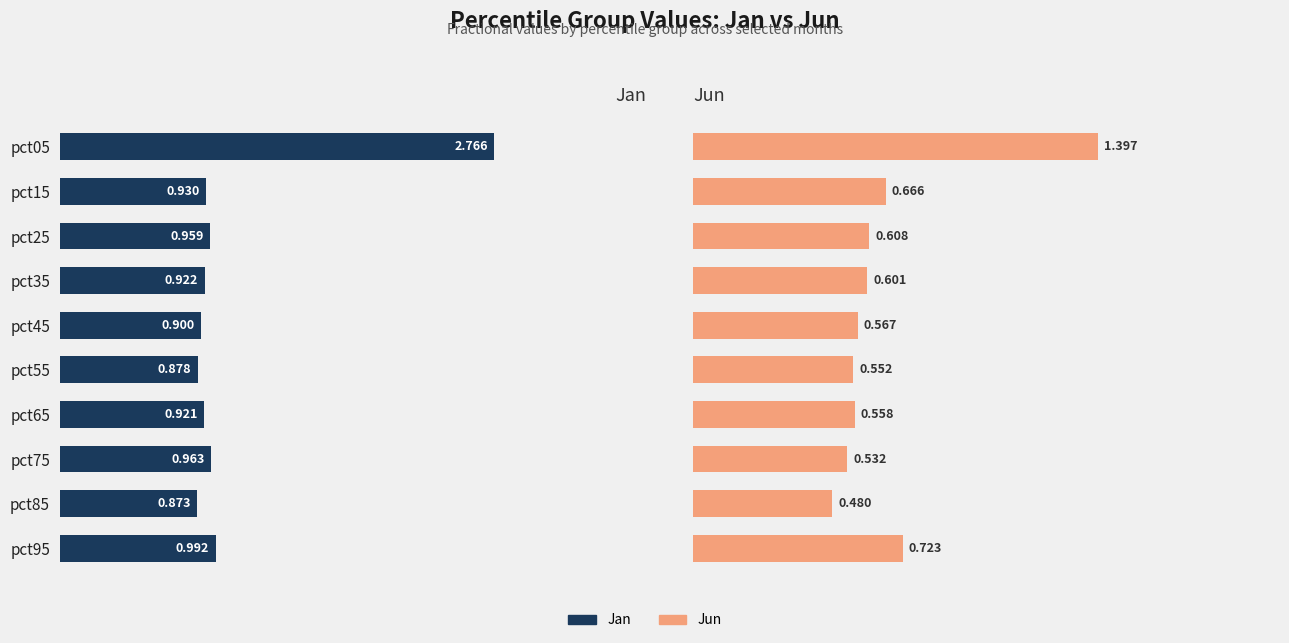

What is the maximum value shown in the chart?

2.8